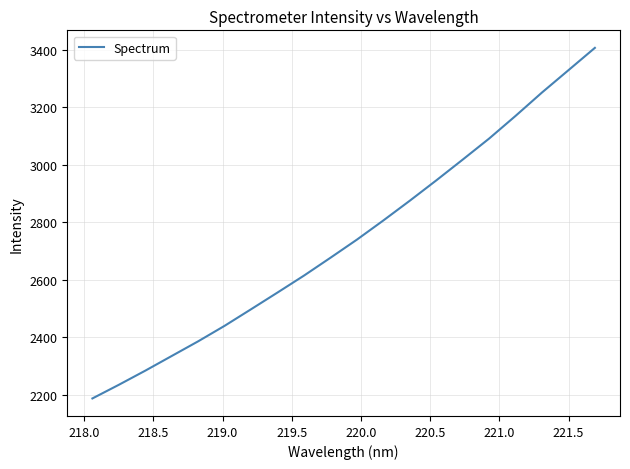

What is the greatest value displayed?

3405.8